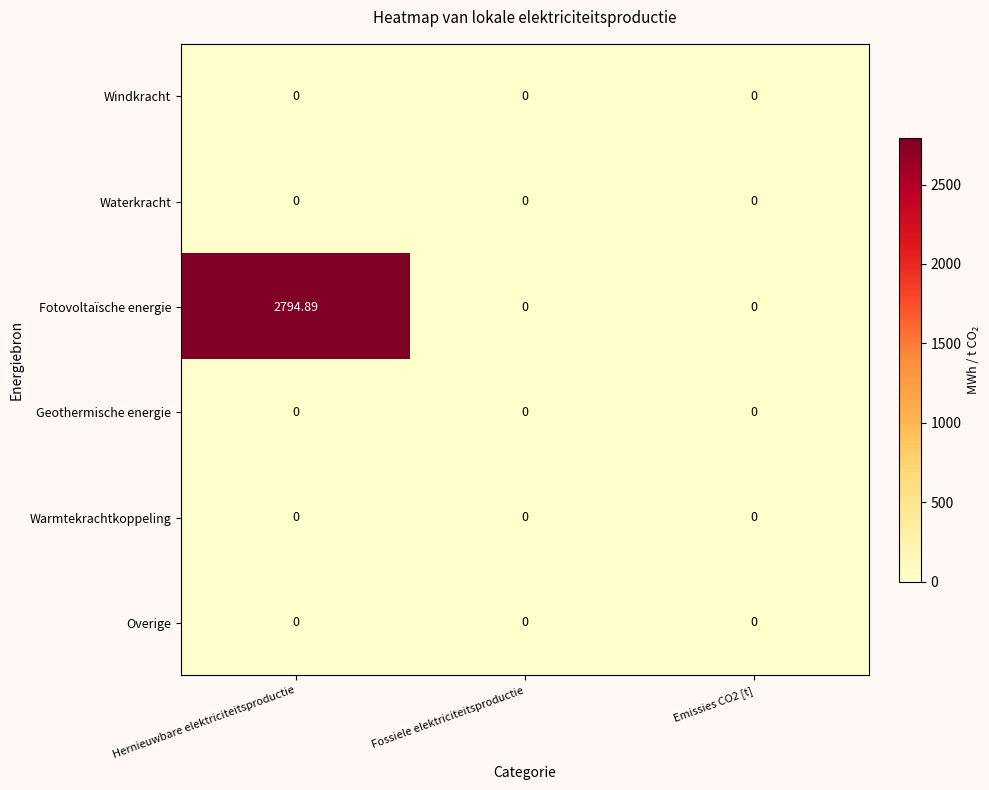

Which series has the largest total across all categories?

Fotovoltaïsche energie